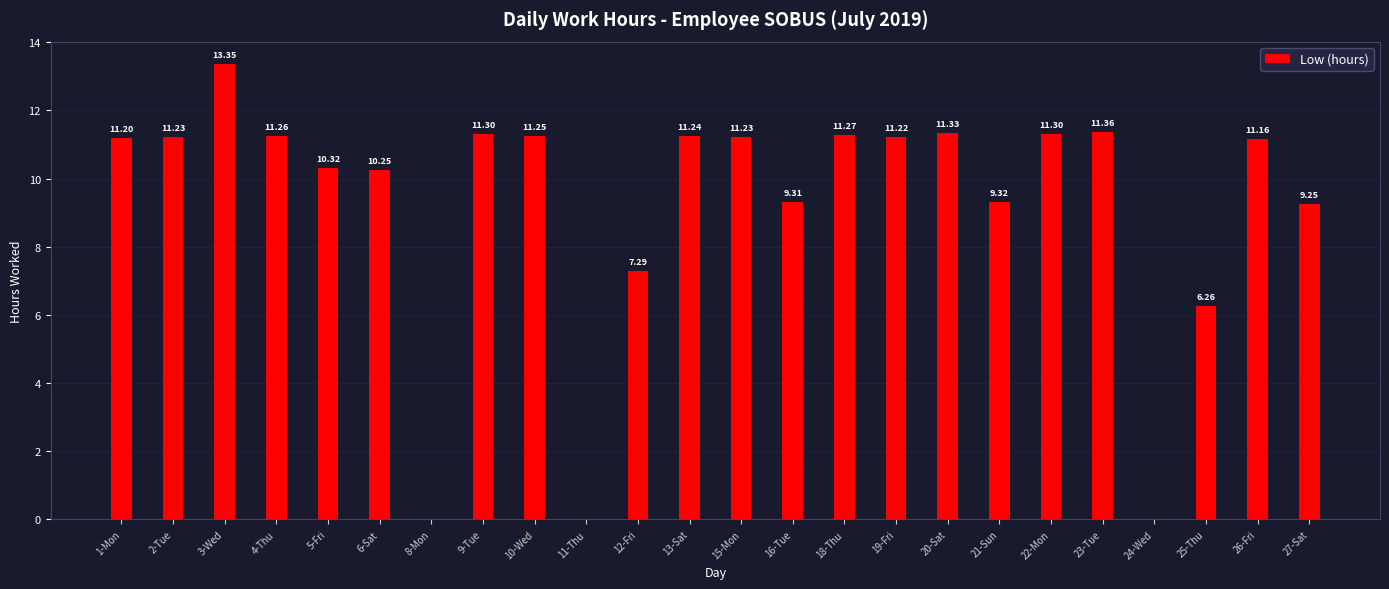

Which has a higher value, 12-Fri or 16-Tue?

16-Tue